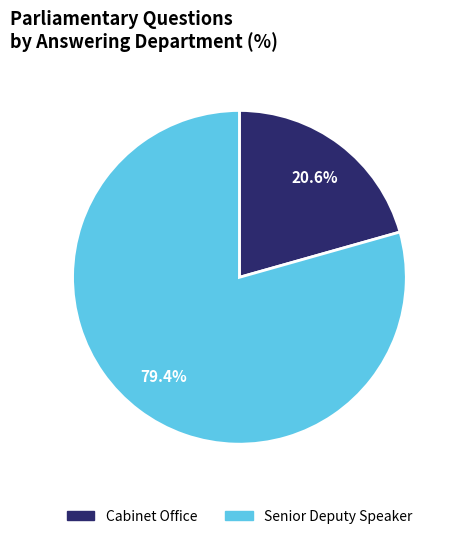

True or false: Senior Deputy Speaker accounts for 89% of the total.

False